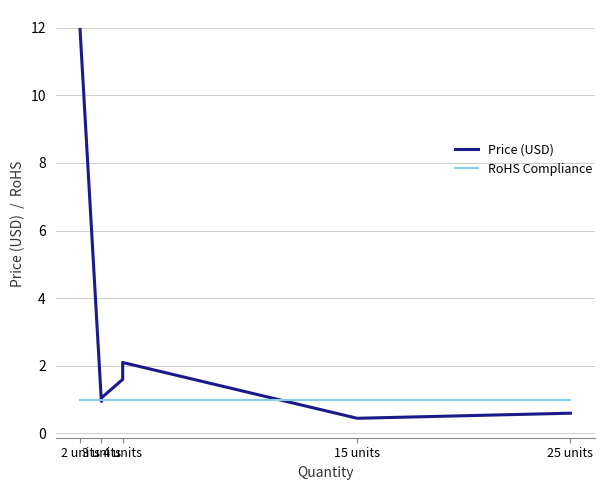

What is the difference between the maximum and minimum values in the Price (USD) series?

11.5